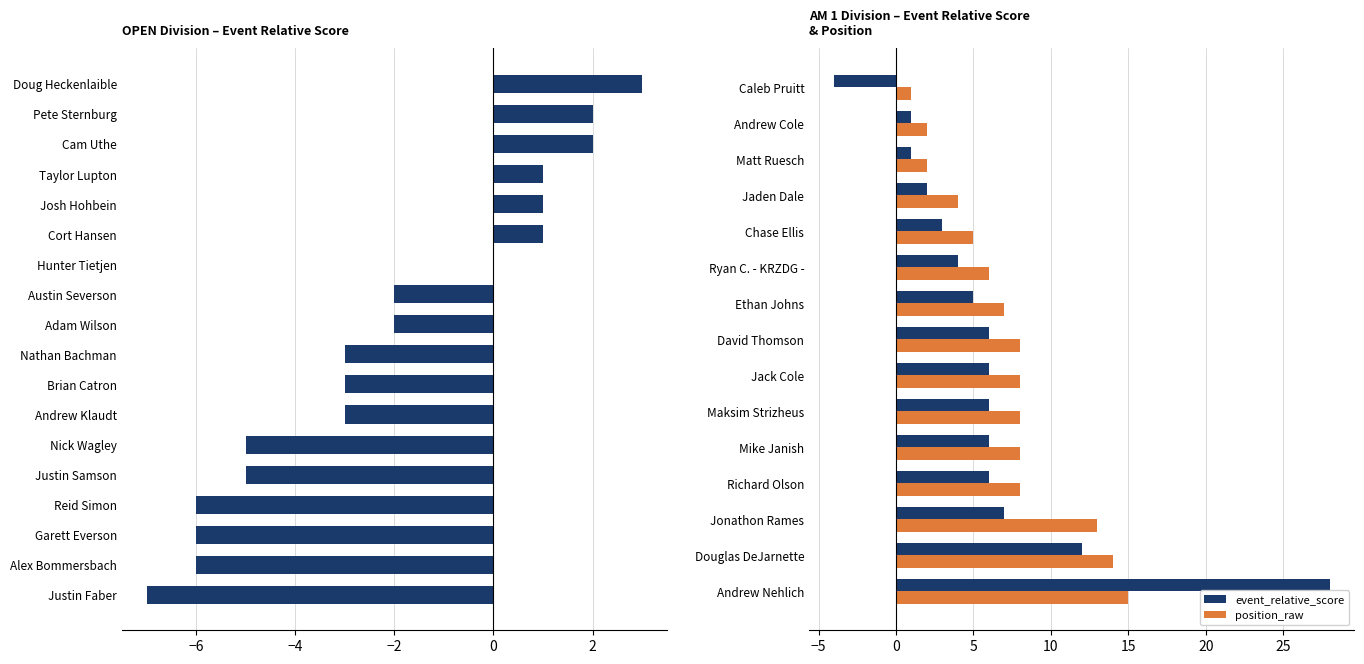

How many positive values does the event_relative_score series have?

14